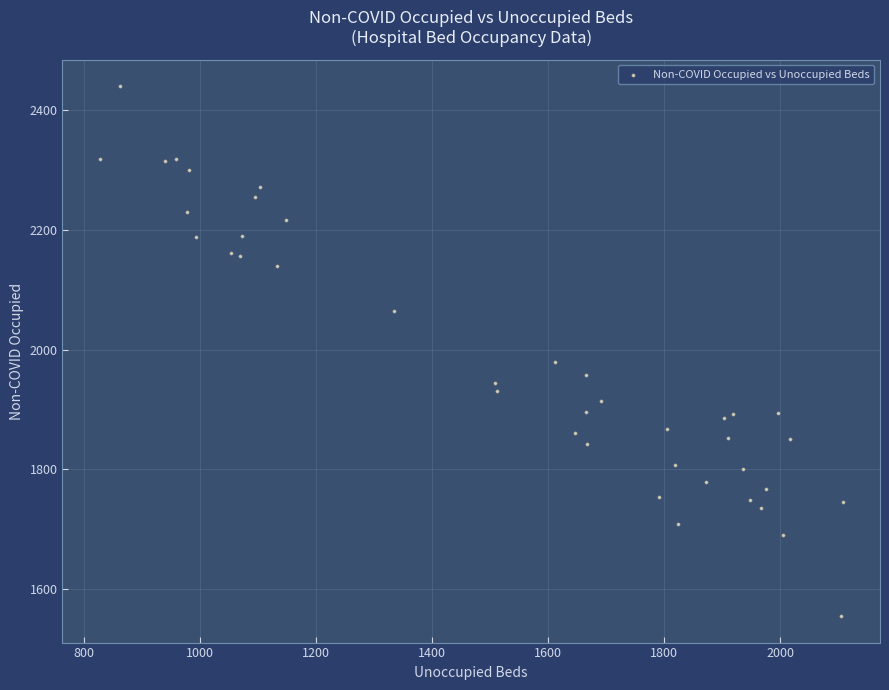

What Y value in the scatter plot is closest to 1997?

1980